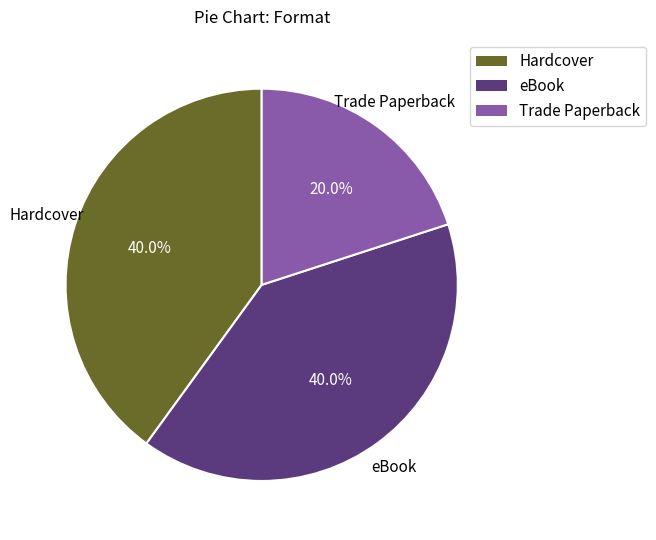

How many segments does this pie chart have?

3